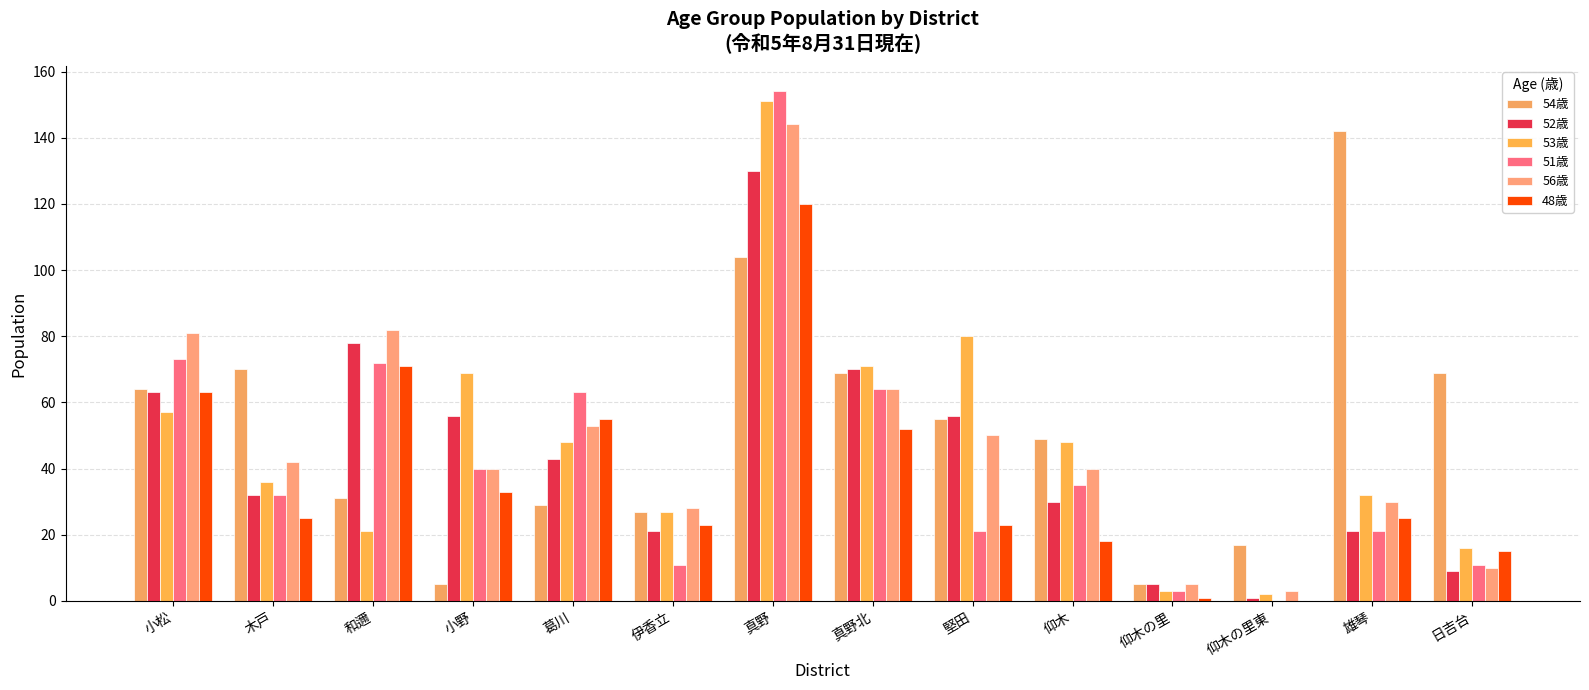

Reading left to right, list all the values displayed in this chart.

54歳: 小松=64	木戸=70	和邇=31	小野=5	葛川=29	伊香立=27	真野=104	真野北=69	堅田=55	仰木=49	仰木の里=5	仰木の里東=17	雄琴=142	日吉台=69
52歳: 小松=63	木戸=32	和邇=78	小野=56	葛川=43	伊香立=21	真野=130	真野北=70	堅田=56	仰木=30	仰木の里=5	仰木の里東=1	雄琴=21	日吉台=9
53歳: 小松=57	木戸=36	和邇=21	小野=69	葛川=48	伊香立=27	真野=151	真野北=71	堅田=80	仰木=48	仰木の里=3	仰木の里東=2	雄琴=32	日吉台=16
51歳: 小松=73	木戸=32	和邇=72	小野=40	葛川=63	伊香立=11	真野=154	真野北=64	堅田=21	仰木=35	仰木の里=3	仰木の里東=0	雄琴=21	日吉台=11
56歳: 小松=81	木戸=42	和邇=82	小野=40	葛川=53	伊香立=28	真野=144	真野北=64	堅田=50	仰木=40	仰木の里=5	仰木の里東=3	雄琴=30	日吉台=10
48歳: 小松=63	木戸=25	和邇=71	小野=33	葛川=55	伊香立=23	真野=120	真野北=52	堅田=23	仰木=18	仰木の里=1	仰木の里東=0	雄琴=25	日吉台=15